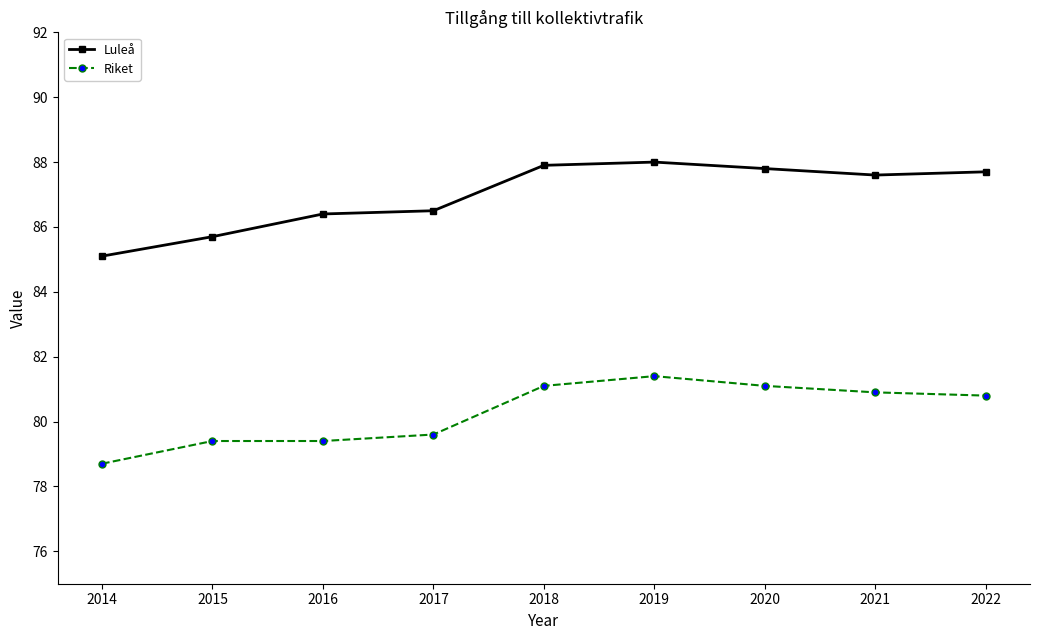

At 2017, list the series in order from smallest to largest.

Riket, Luleå